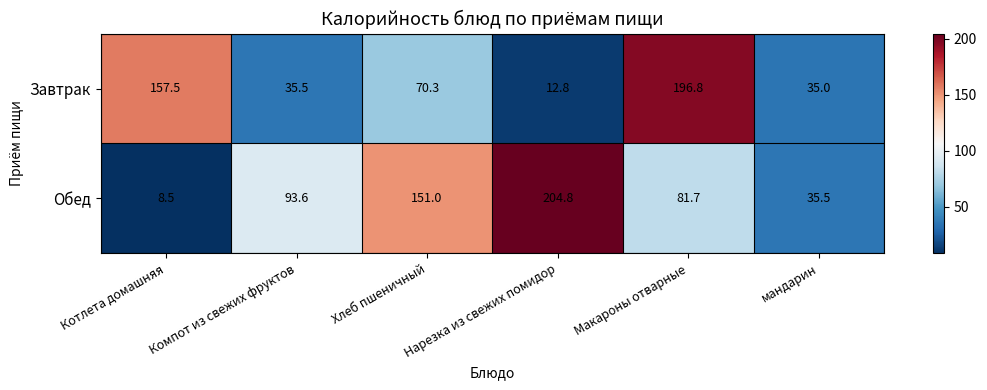

The value of Завтрак at Компот из свежих фруктов is 58.6. True or false?

False